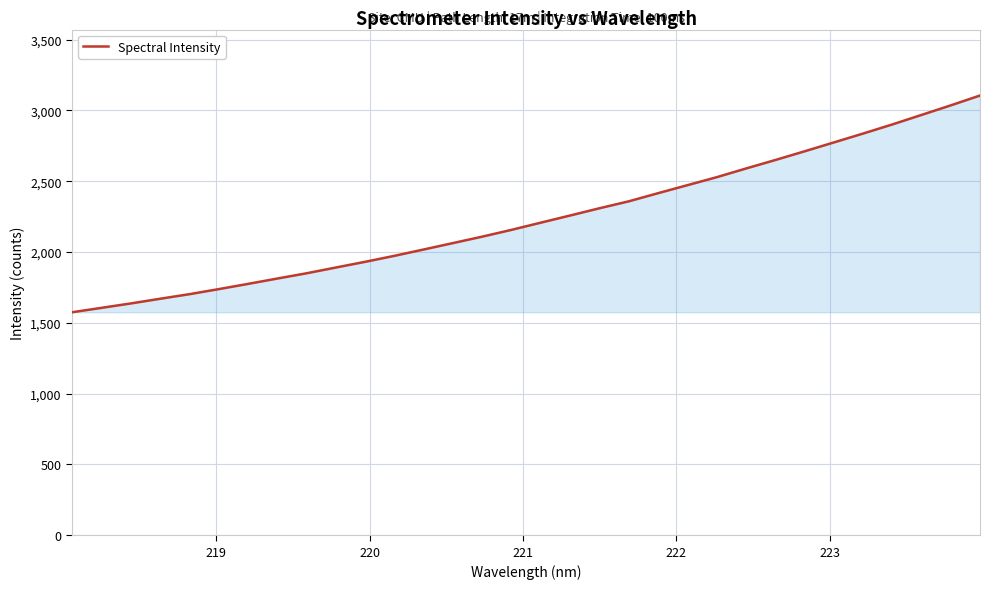

What is the smallest value displayed?

1575.1